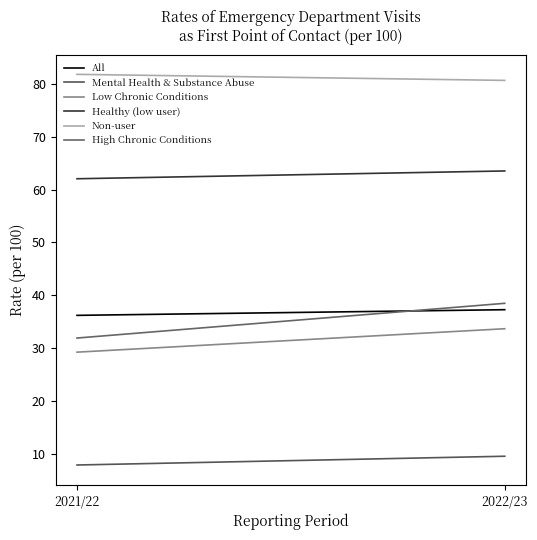

Which category has the lowest value across all series?

2021/22